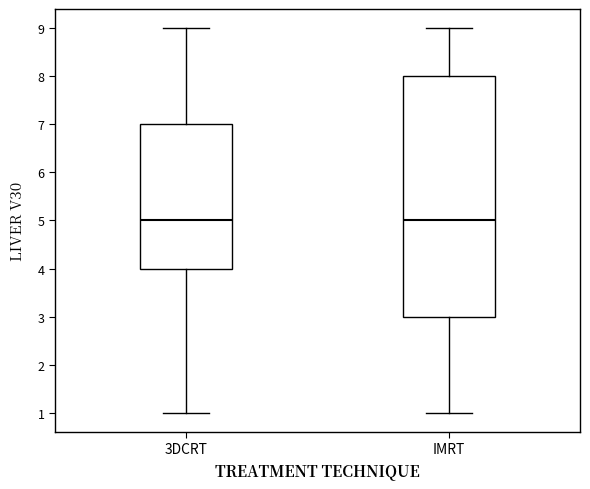

Reading left to right, read every box against the y-axis: the position of its median line, the range the box covers, and the ends of its whiskers. The values are not printed on the chart, so give them approximately, as read against the axis.

3DCRT: median 5, box 4 to 7, whiskers 1 to 9
IMRT: median 5, box 3 to 8, whiskers 1 to 9